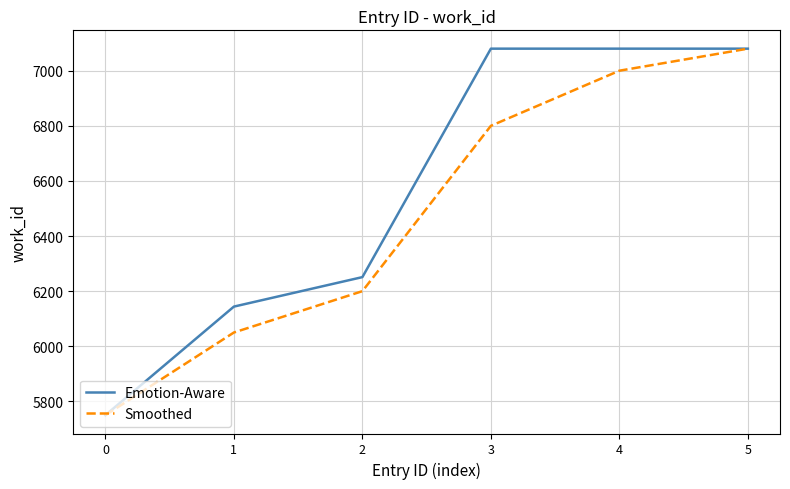

Does the chart display data point markers on the line(s)?

No